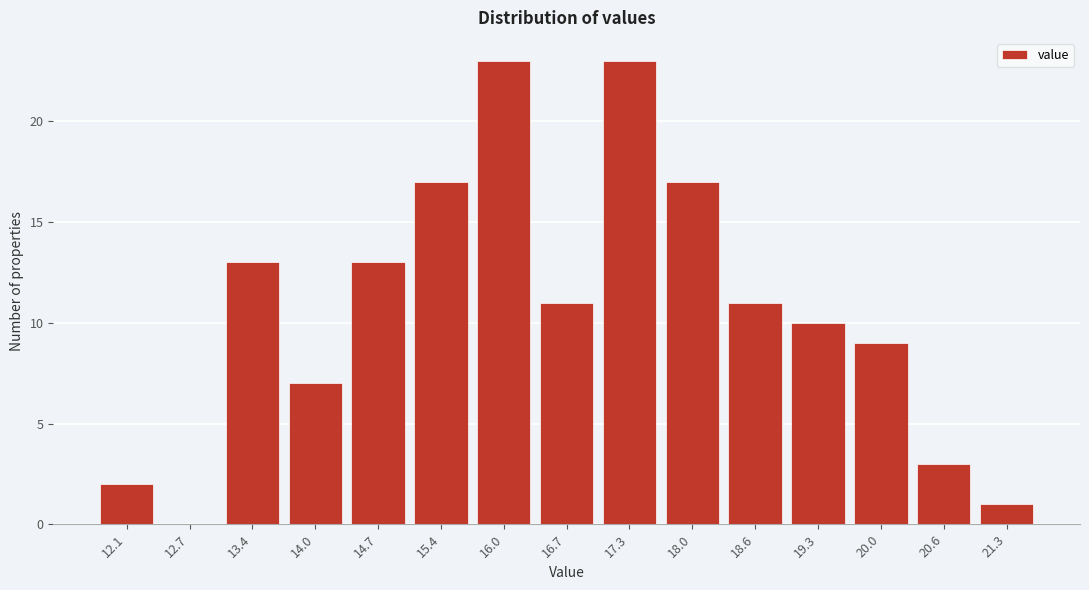

Reading right to left, transcribe all the data shown in this chart.

21.3=1	20.6=3	20.0=9	19.3=10	18.6=11	18.0=17	17.3=23	16.7=11	16.0=23	15.4=17	14.7=13	14.0=7	13.4=13	12.7=0	12.1=2